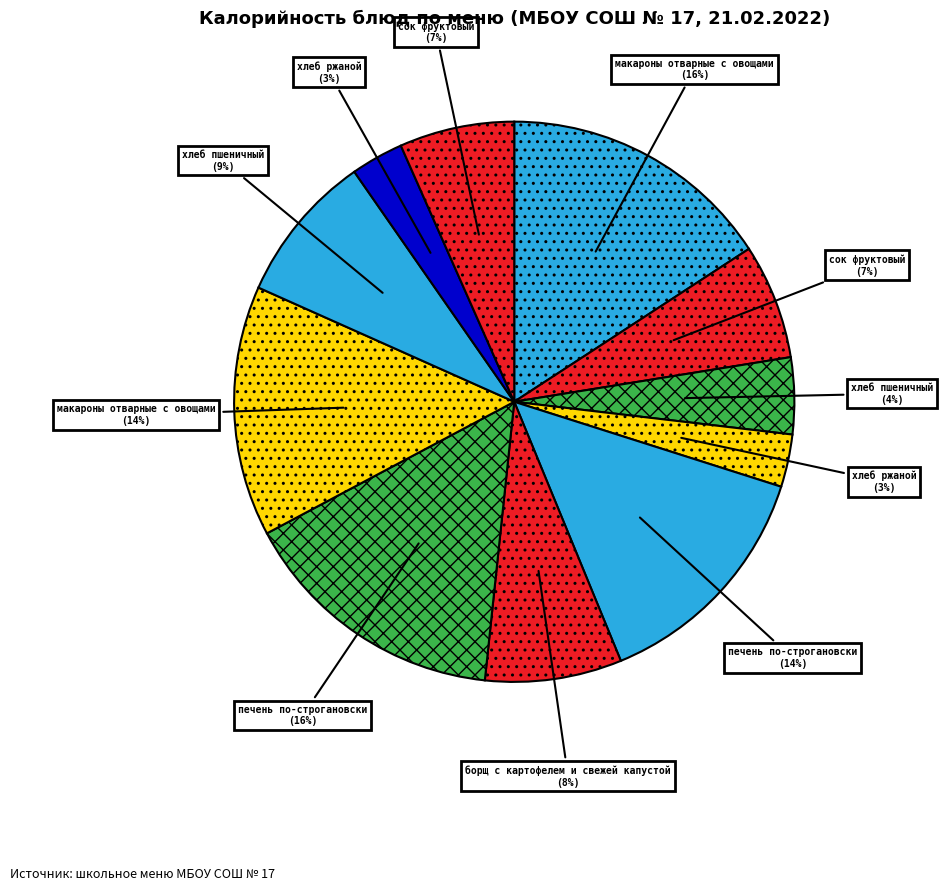

How many slices are in this pie chart?

11